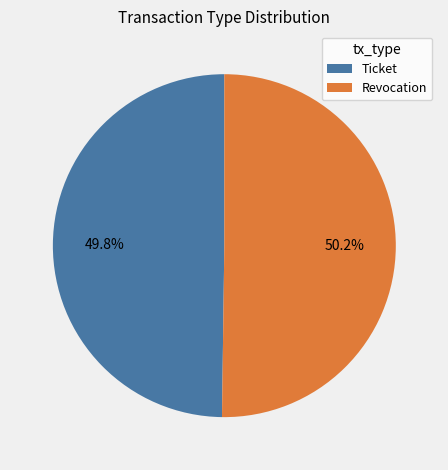

Is there a majority slice in this chart?

Yes